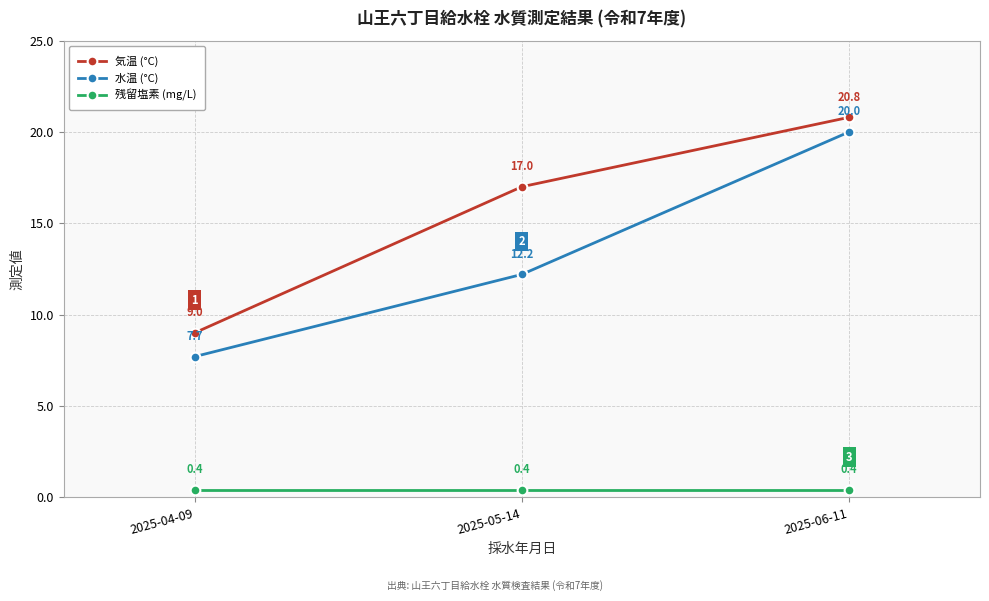

What are all the series names shown in the legend?

気温 (°C), 水温 (°C), 残留塩素 (mg/L)